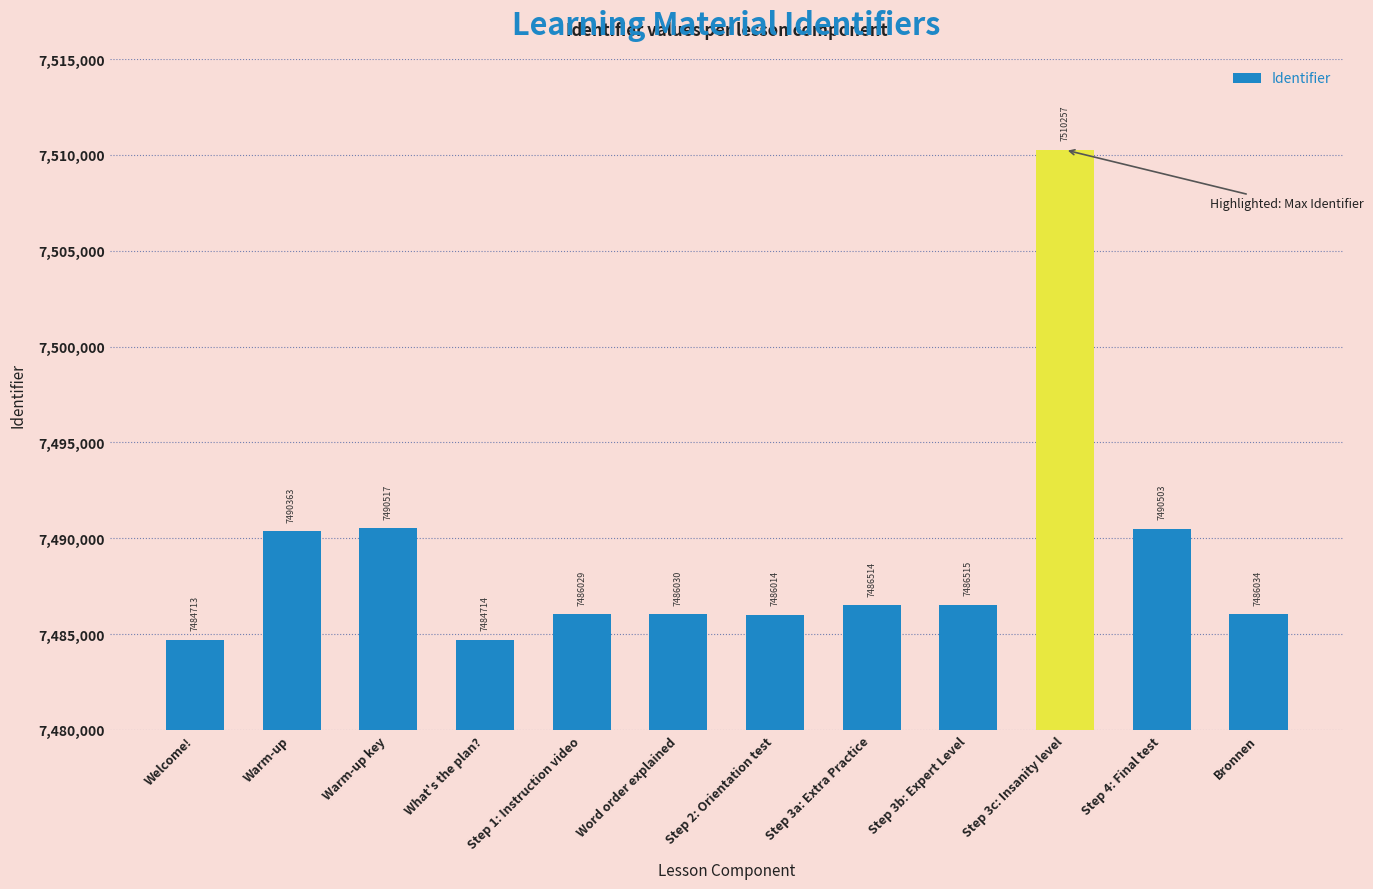

What is the change in value from Welcome! to Step 4: Final test?

+5790